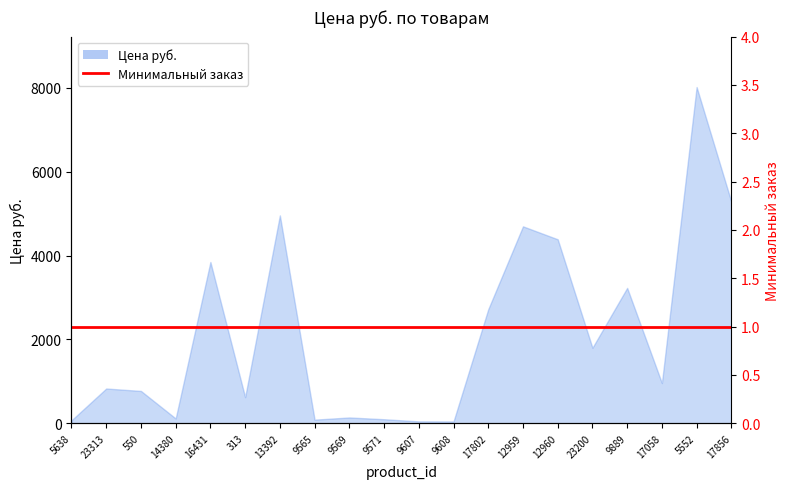

Where is the data nearest to the value 4032?

16431